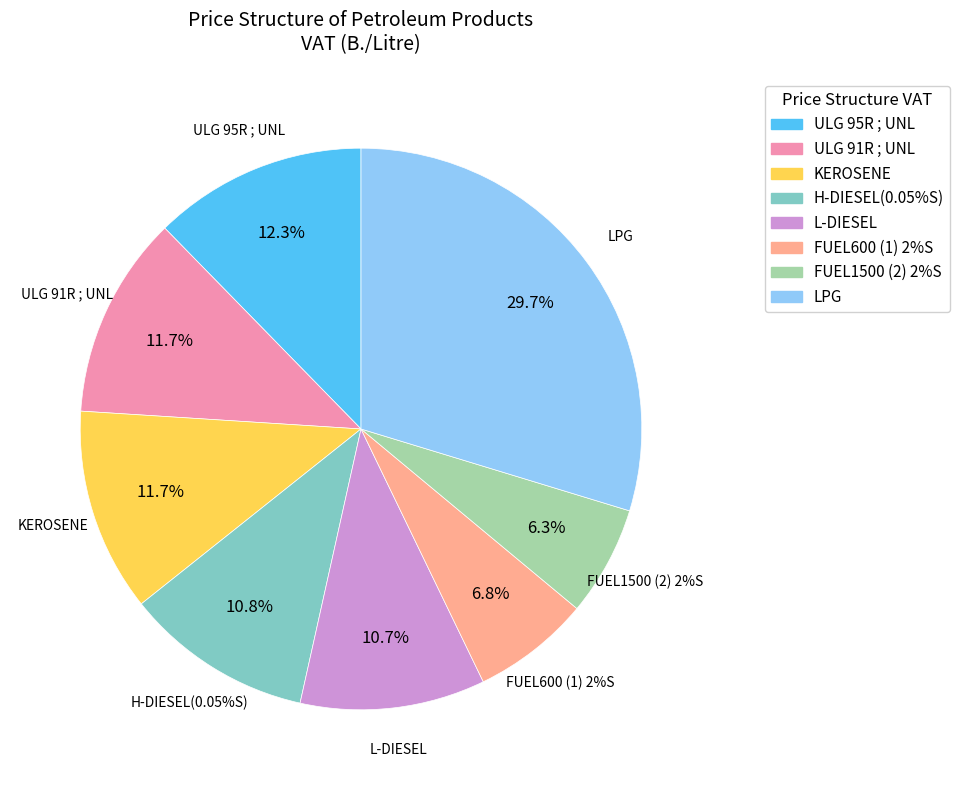

What percentage is NOT represented by KEROSENE?

88.3%